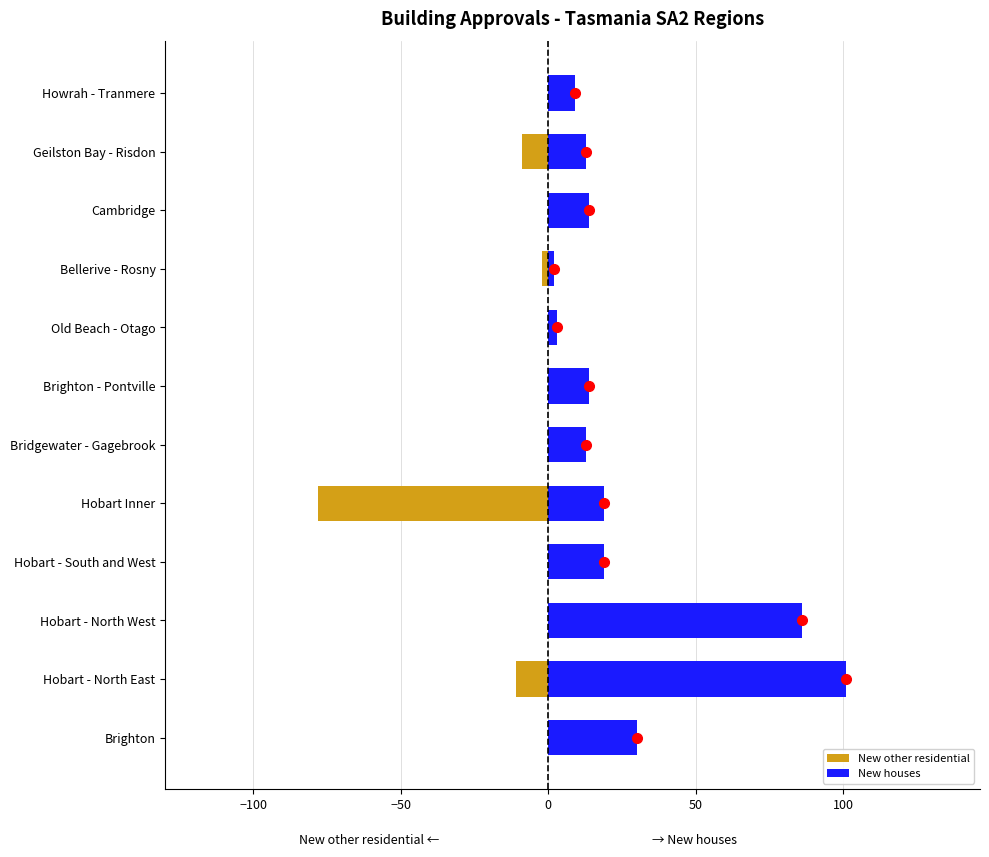

Rank the series by their maximum value, from highest to lowest.

New houses, New other residential